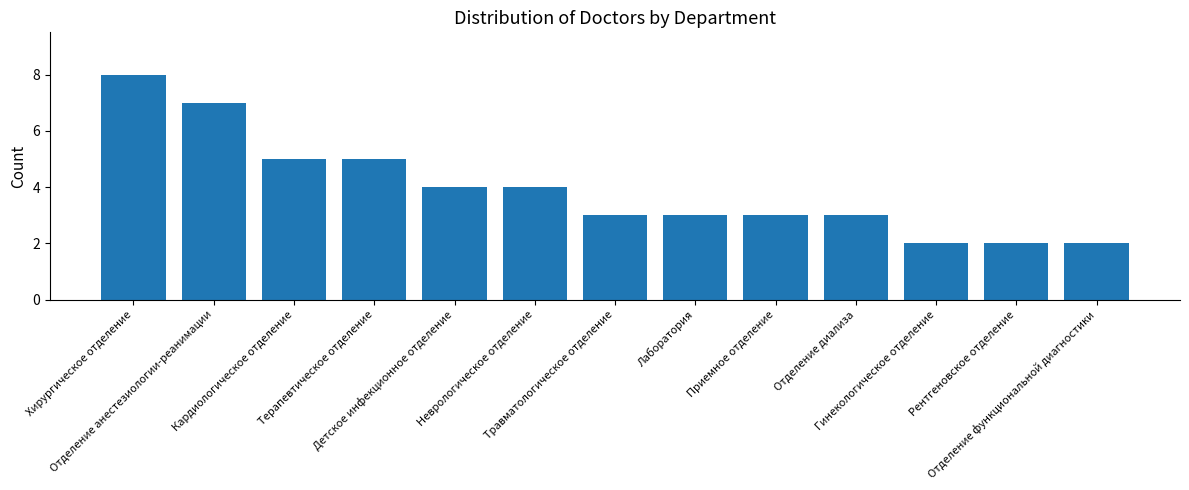

What is the greatest value displayed?

8